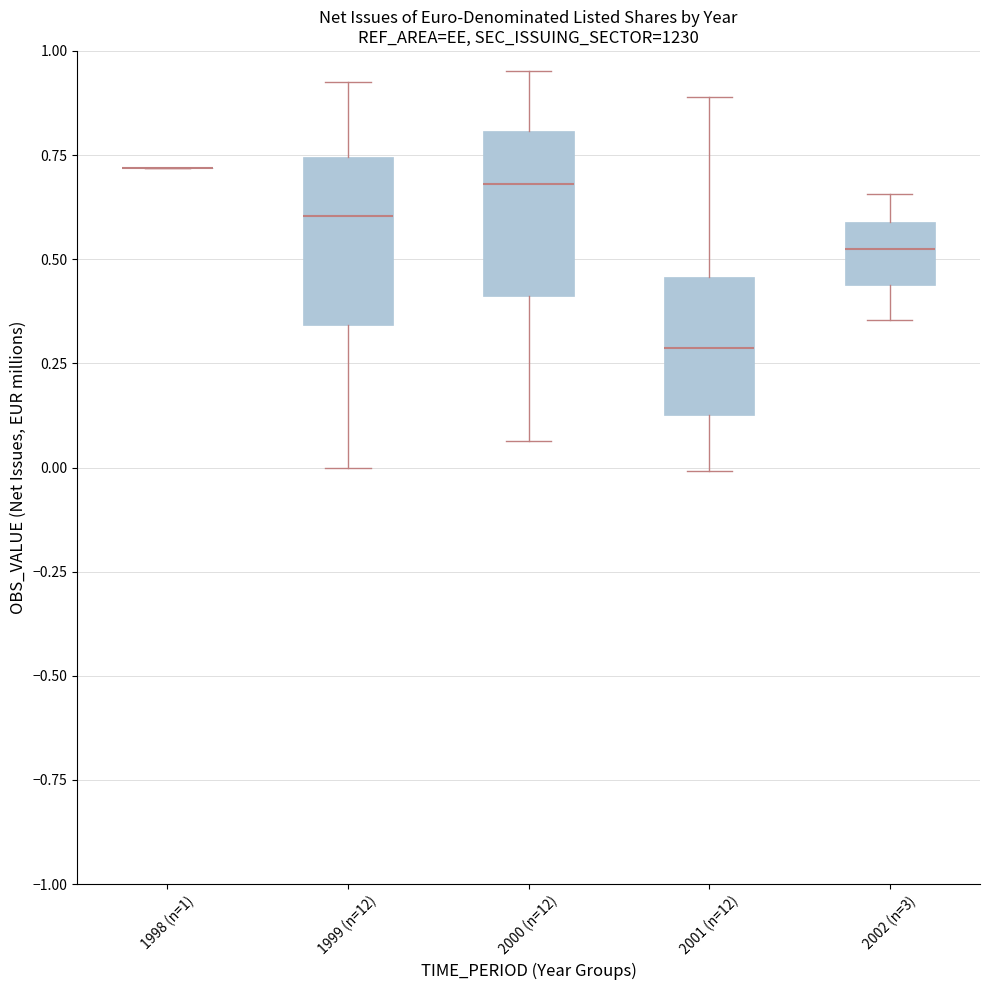

Reading left to right, transcribe this box plot: for each box, give where its median line is, the range the box spans, and where its two whiskers end, as read against the y-axis. The values are not printed on the chart, so give them approximately, as read against the axis.

1998 (n=1): box collapsed to a line at 0.70, whiskers 0.70 to 0.70
1999 (n=12): median 0.60, box 0.35 to 0.75, whiskers 0.00 to 0.90
2000 (n=12): median 0.70, box 0.40 to 0.80, whiskers 0.05 to 0.95
2001 (n=12): median 0.30, box 0.15 to 0.45, whiskers 0.00 to 0.90
2002 (n=3): median 0.50, box 0.45 to 0.60, whiskers 0.35 to 0.65